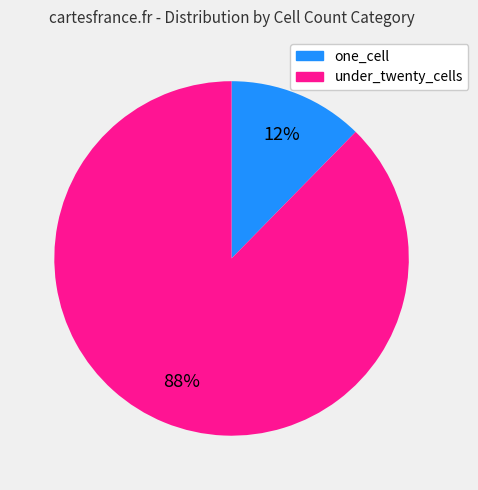

To the nearest percent, what is the combined percentage of under_twenty_cells and one_cell?

100%